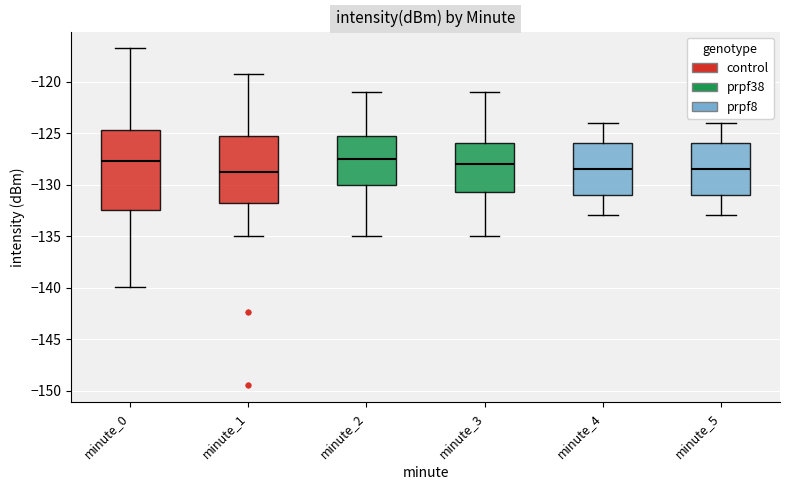

Where does the median line of the box for minute_2 sit on the y-axis? The values are not printed on the chart, so give them approximately, as read against the axis.

-127.5